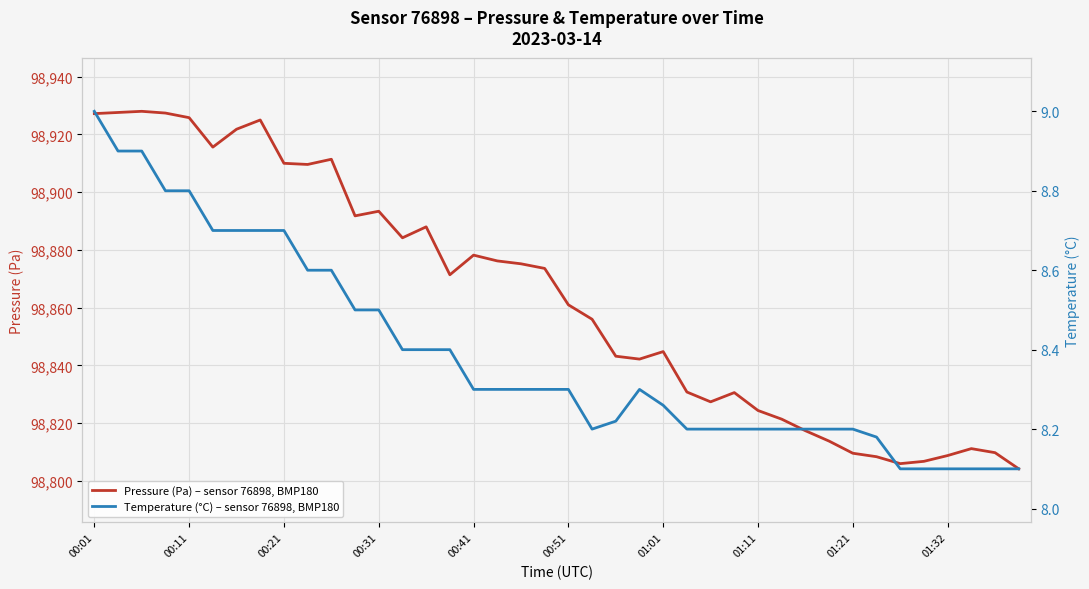

Where does the Pressure (Pa) – sensor 76898, BMP180 series first go above 98871?

00:01